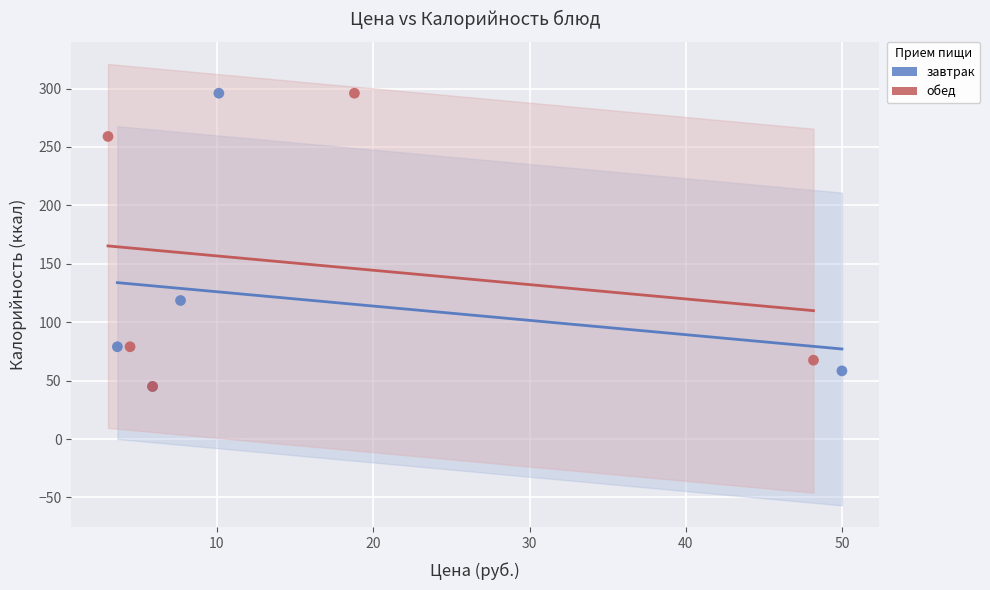

What are all the series names shown in the legend?

завтрак, обед